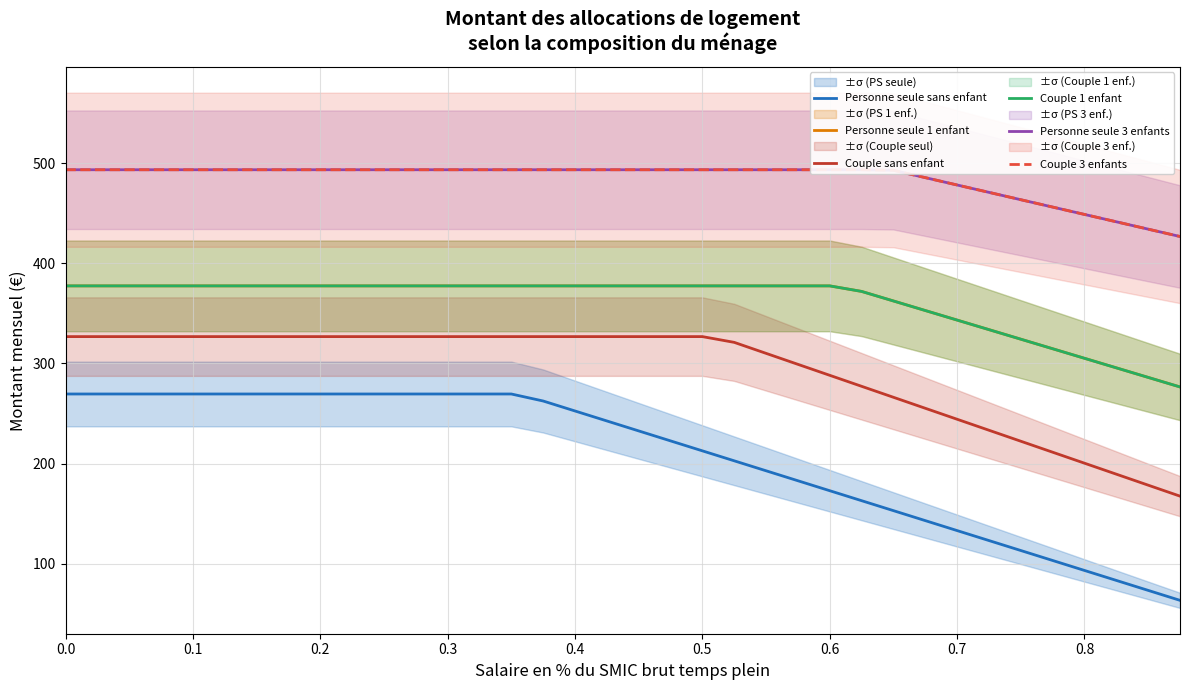

What is the difference between the maximum and minimum values in the Personne seule sans enfant series?

206.1